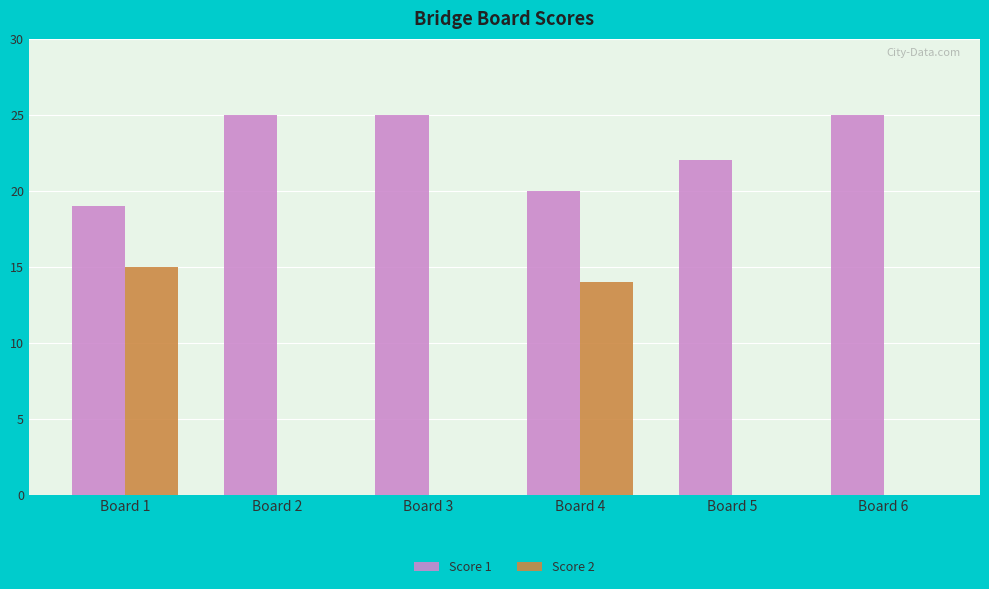

Is the value of Score 1 at Board 4 greater than the value of Score 2 at Board 6?

Yes